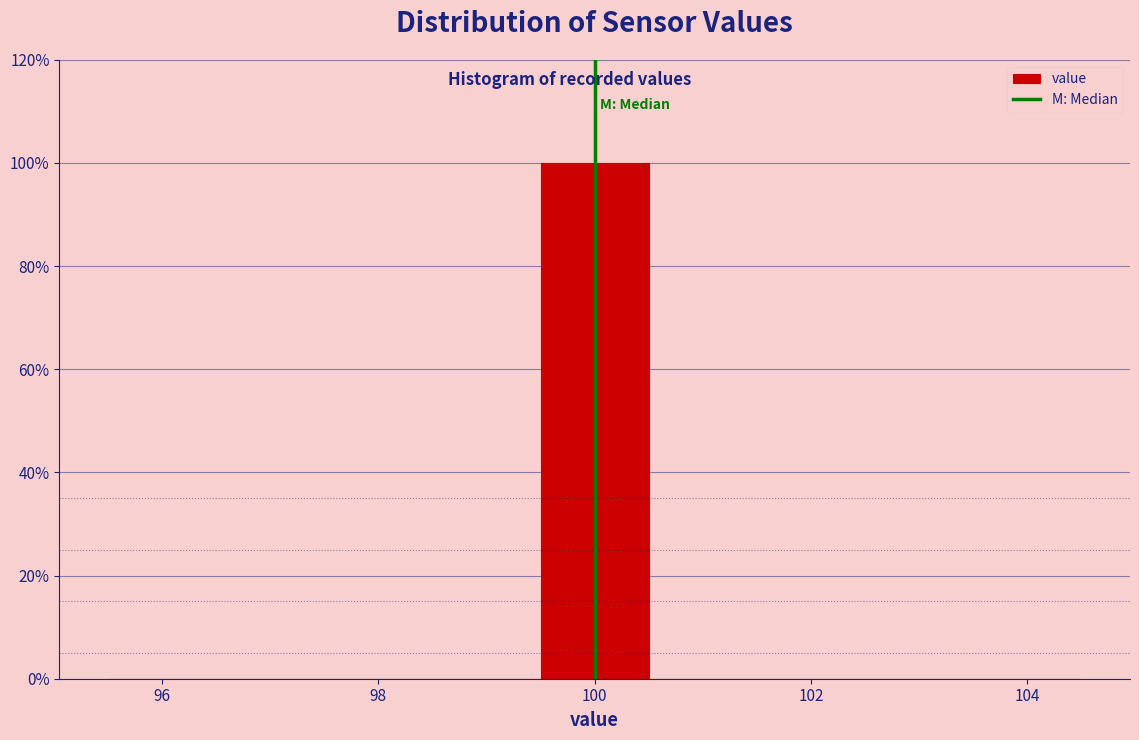

How tall is the bar that spans 99.5 to 100.5 on the x-axis? Neither the bar edges nor the heights are printed on the chart, so give them approximately, as read against the axes.

100